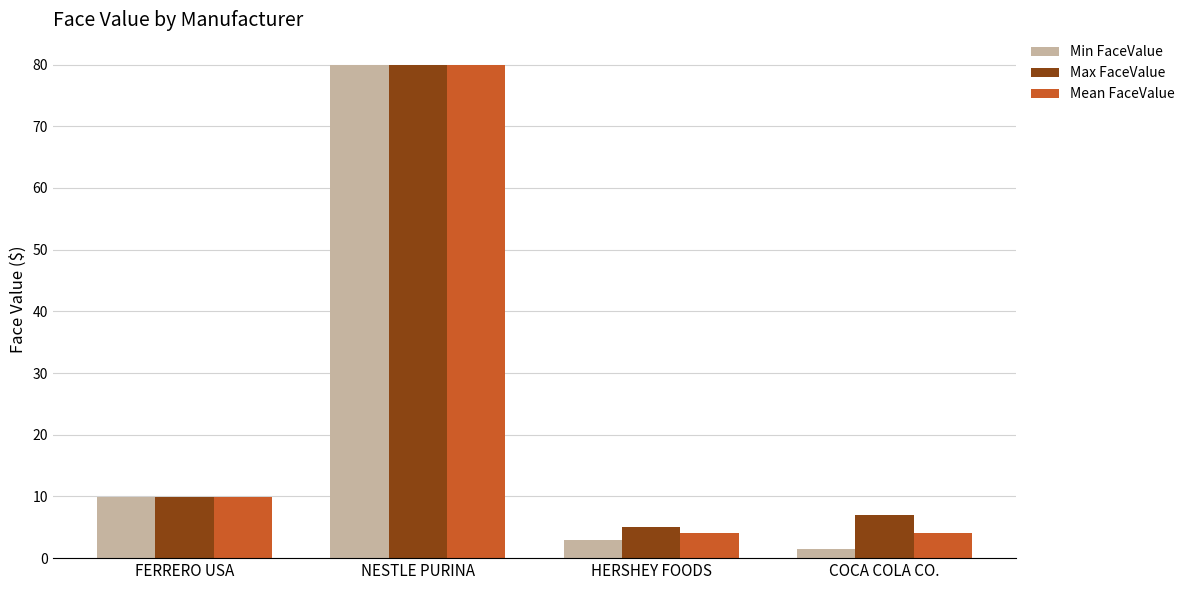

What is the maximum value for Mean FaceValue?

80.0